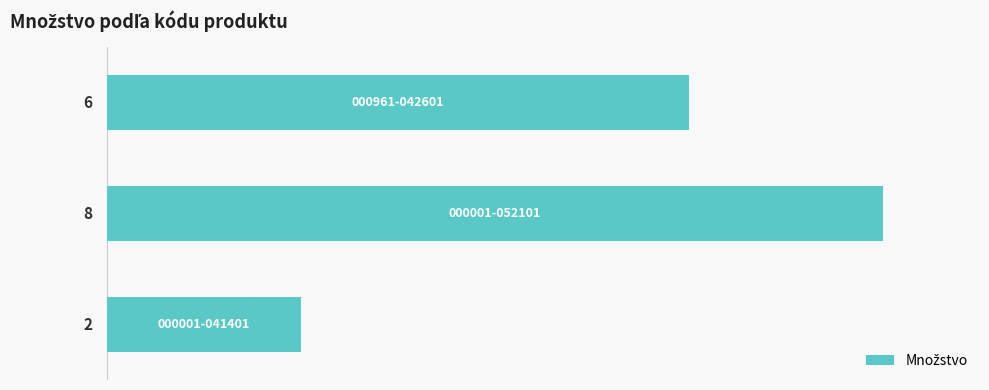

What is the greatest value displayed?

8